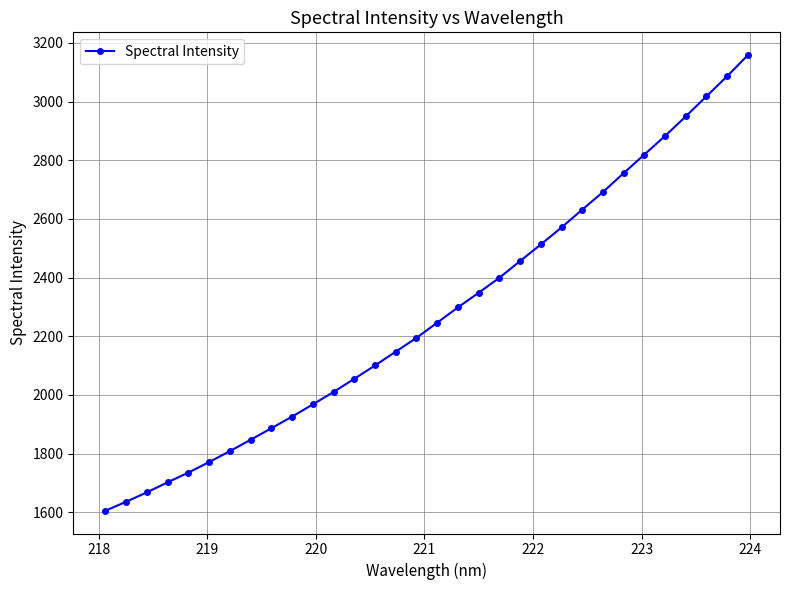

True or false: the data has more than 2 interior local peaks.

False